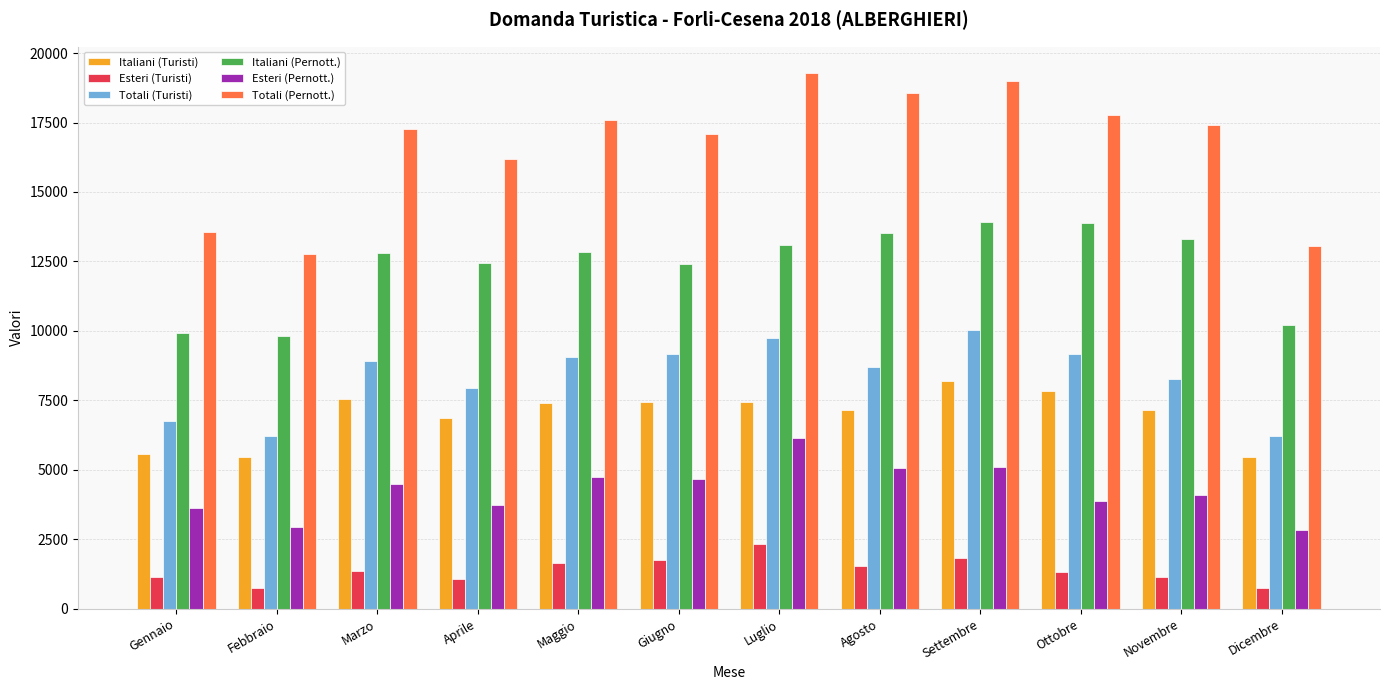

What position from the left is Luglio?

7